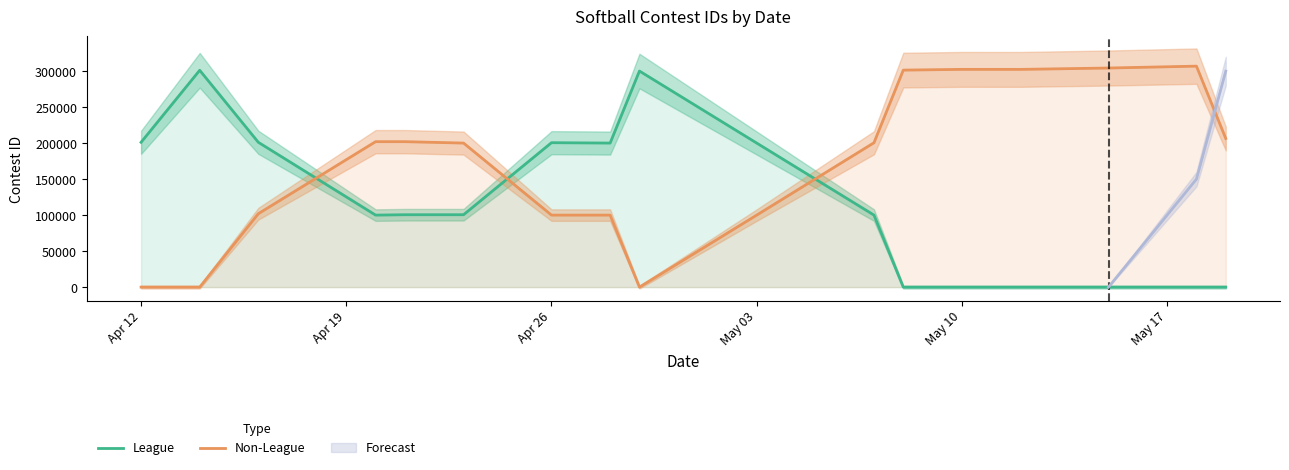

List the series in order of their peak value, highest first.

Non-League, League